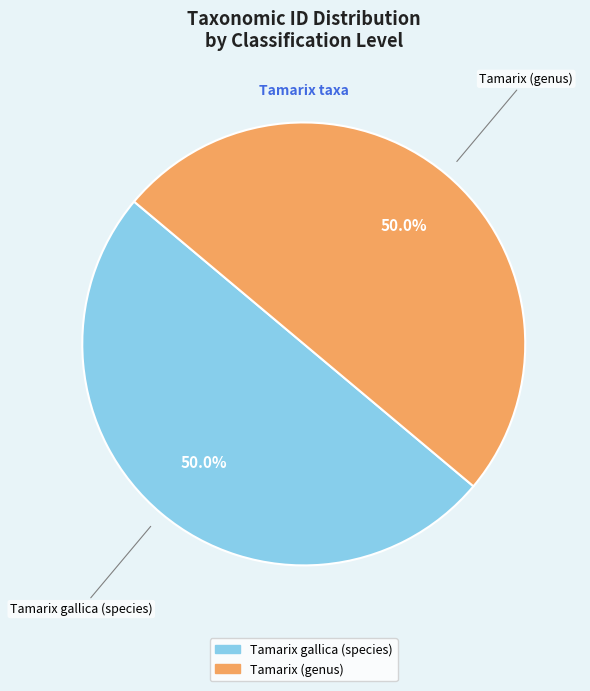

The Tamarix gallica (species) slice represents 45% of the pie. True or false?

False